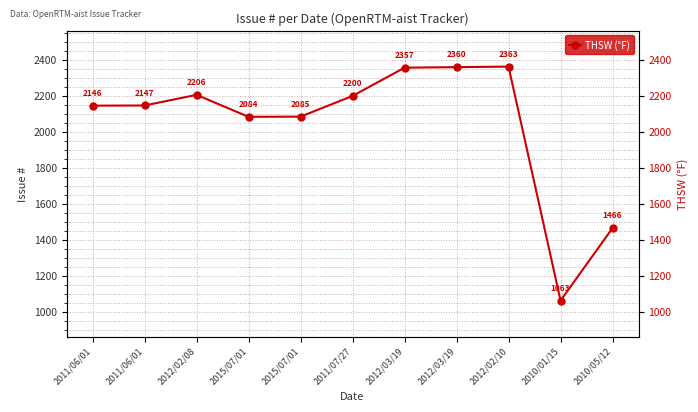

Where is the first local maximum?

2012/02/08